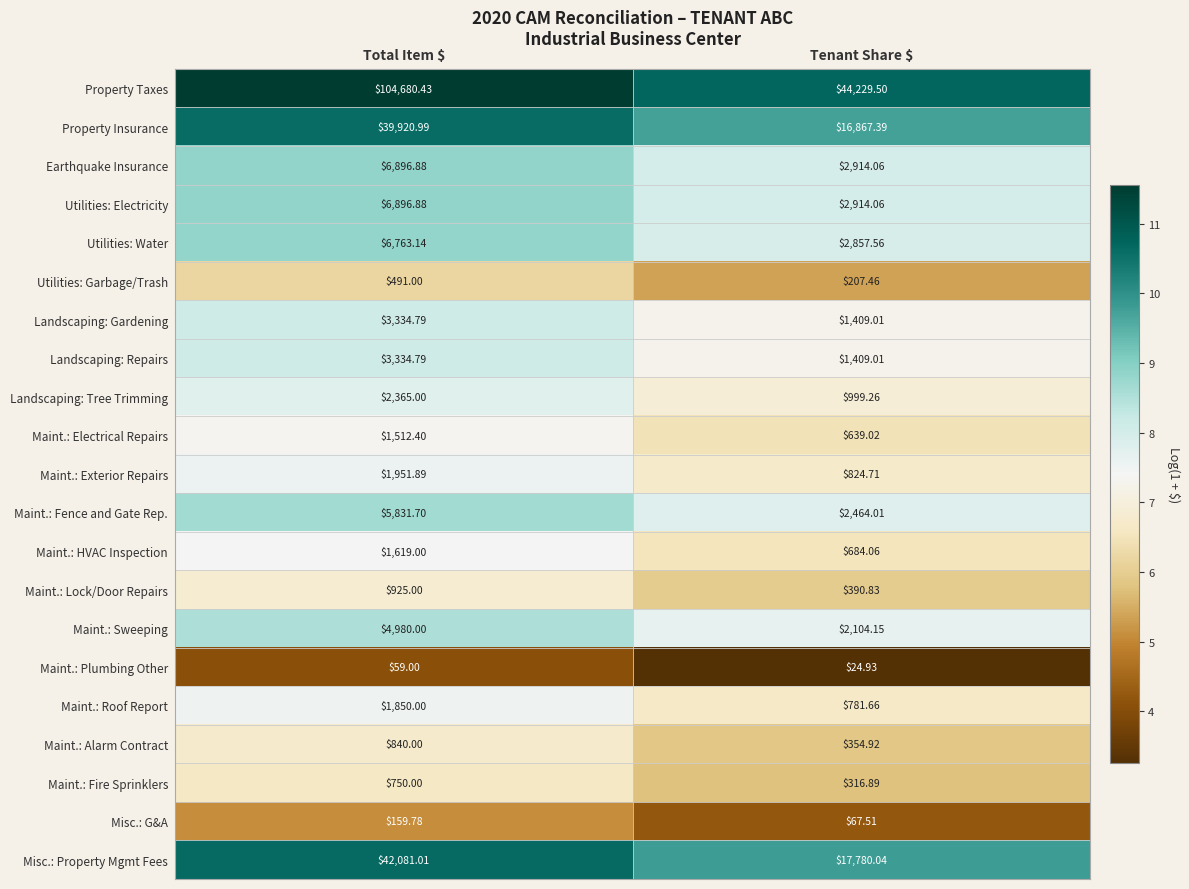

Where is Landscaping: Repairs nearest to the value 2371?

Tenant Share $